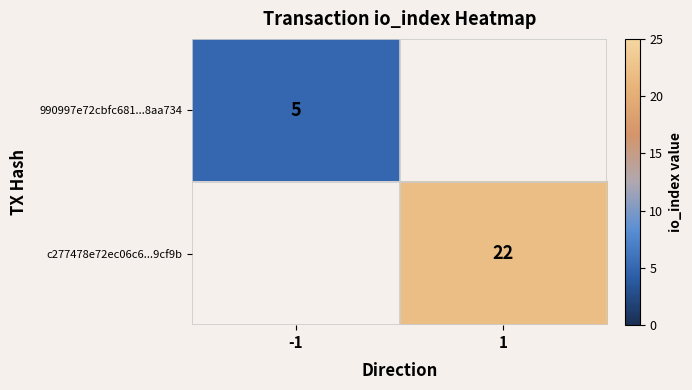

Is the value of 990997e72cbfc681...8aa734 at -1 greater than the value of c277478e72ec06c6...9cf9b at 1?

No